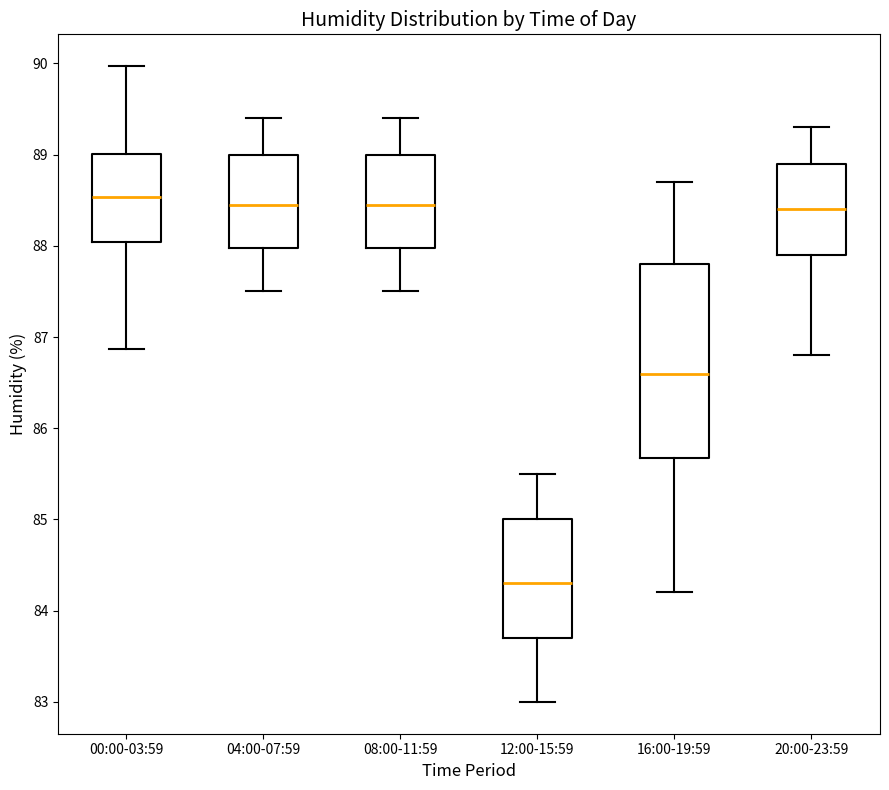

Reading left to right, read every box against the y-axis: the position of its median line, the range the box covers, and the ends of its whiskers. The values are not printed on the chart, so give them approximately, as read against the axis.

00:00-03:59: median 88.5, box 88.0 to 89.0, whiskers 86.9 to 90.0
04:00-07:59: median 88.5, box 88.0 to 89.0, whiskers 87.5 to 89.4
08:00-11:59: median 88.5, box 88.0 to 89.0, whiskers 87.5 to 89.4
12:00-15:59: median 84.3, box 83.7 to 85.0, whiskers 83.0 to 85.5
16:00-19:59: median 86.6, box 85.7 to 87.8, whiskers 84.2 to 88.7
20:00-23:59: median 88.4, box 87.9 to 88.9, whiskers 86.8 to 89.3